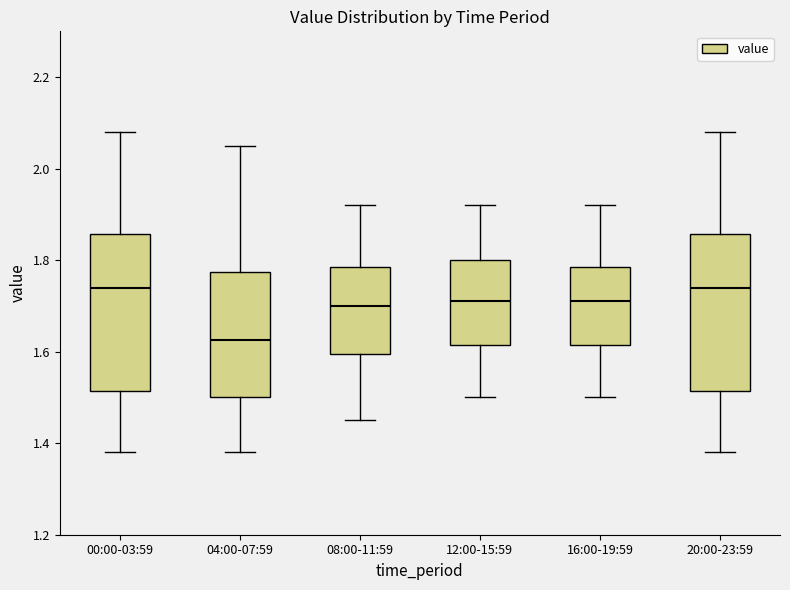

Where does the lower whisker of the box for 12:00-15:59 end on the y-axis? The values are not printed on the chart, so give them approximately, as read against the axis.

1.50